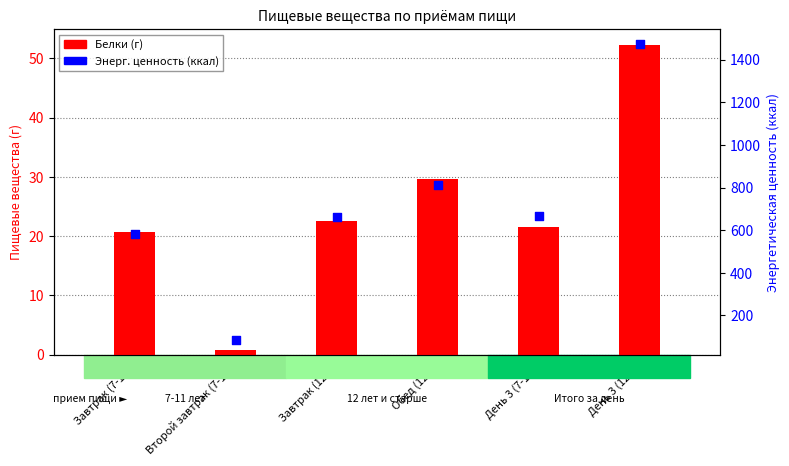

What is the total value across all series at День 3 (12+)?

1526.3